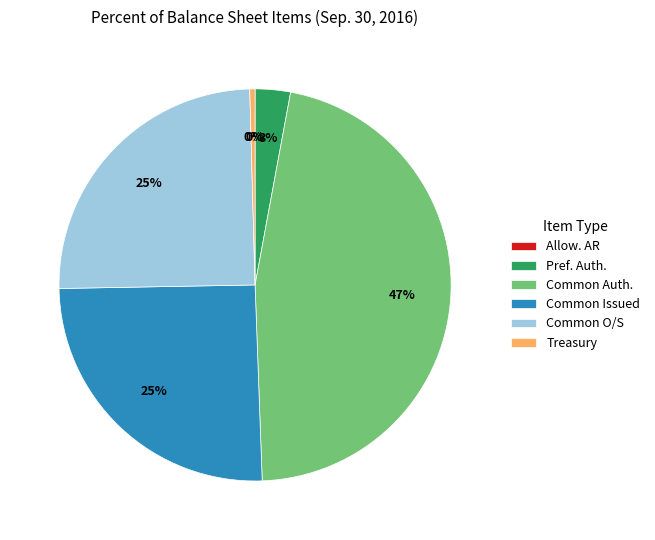

Which slice is the largest?

Common Auth.